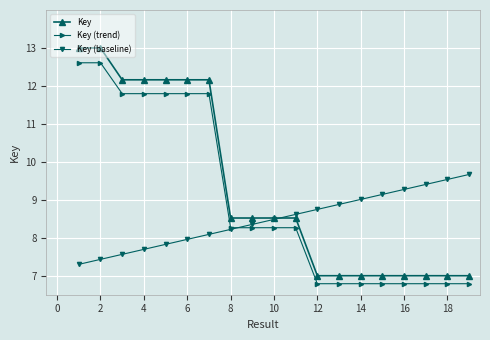

Rank the series by their average value, from highest to lowest.

Key, Key (trend), Key (baseline)